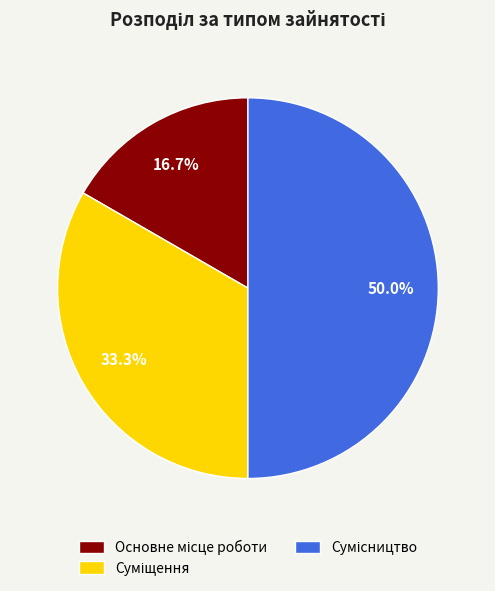

How many slices are in this pie chart?

3